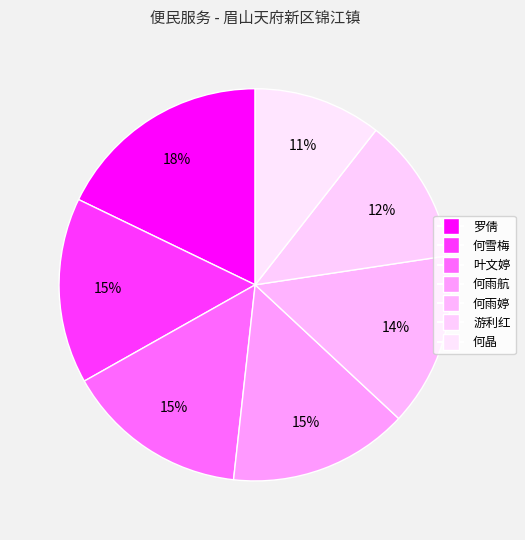

Does any single category account for the majority?

No